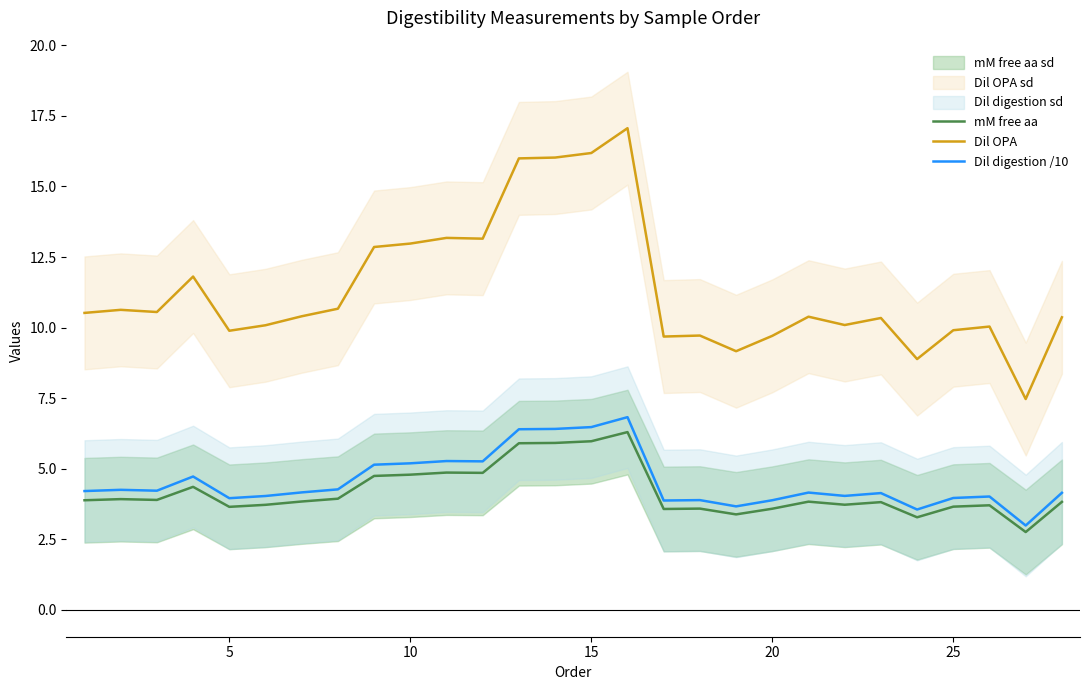

What is the lowest value of the Dil digestion /10 series?

3.0